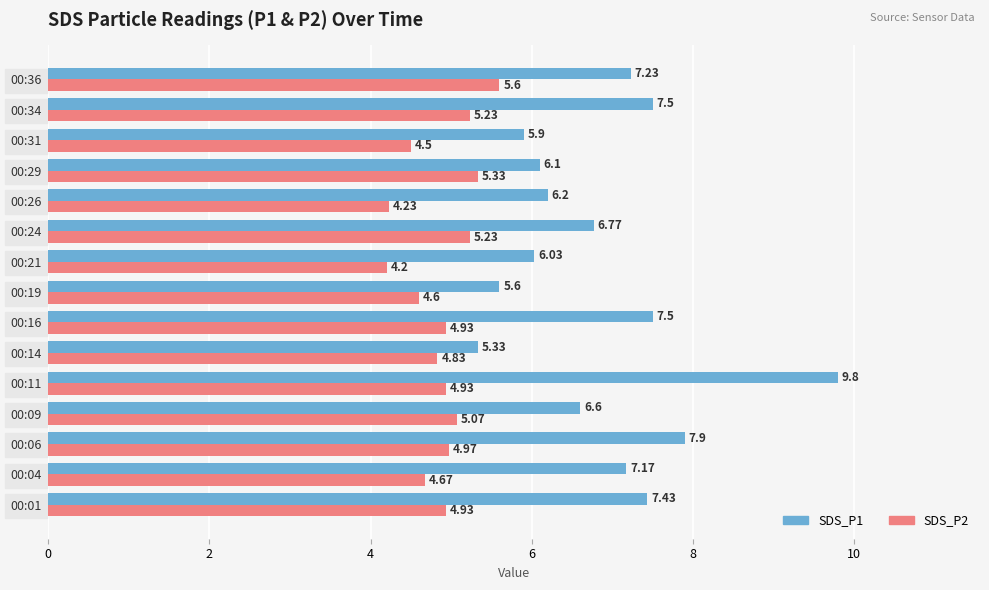

What is the sum of all SDS_P1 values?

103.1